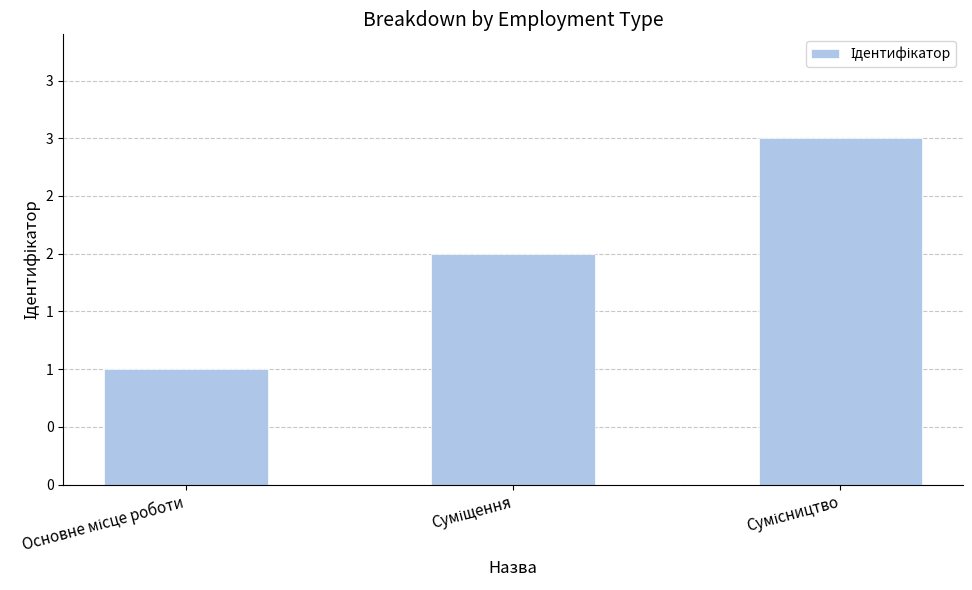

What is the maximum value shown in the chart?

3